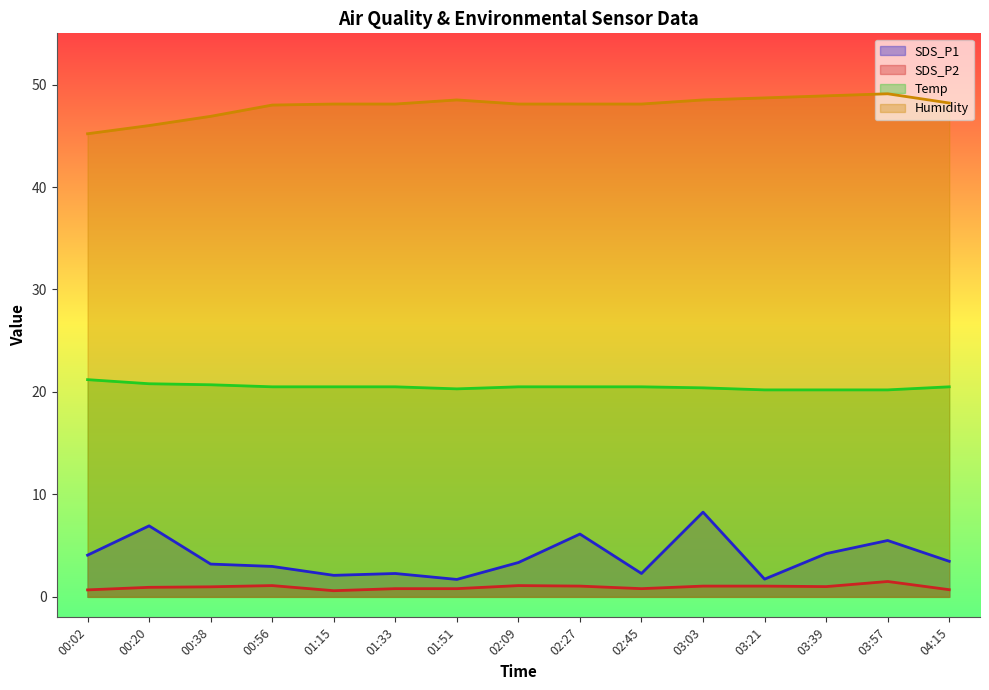

What is the label of the 11th point from the left?

03:03